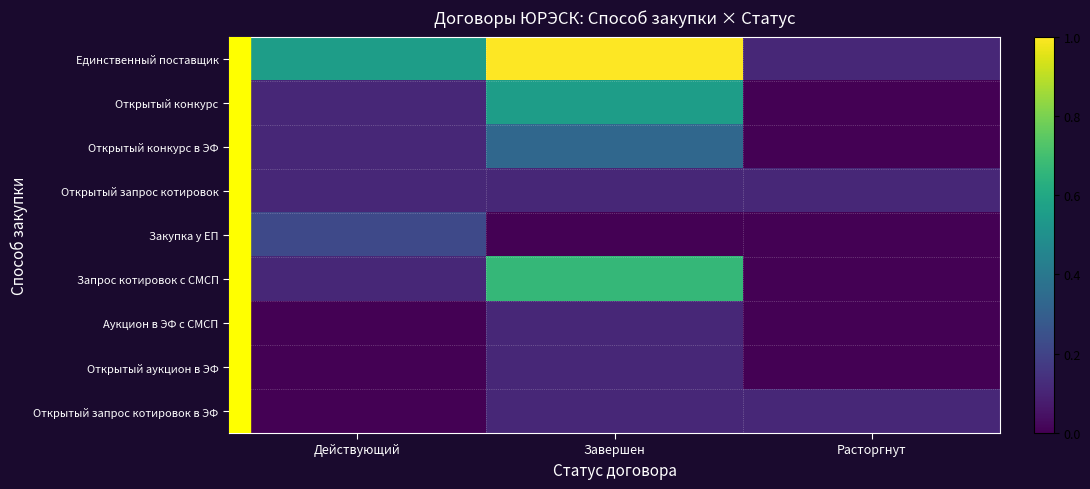

At which category does the chart reach its minimum across all series?

Расторгнут